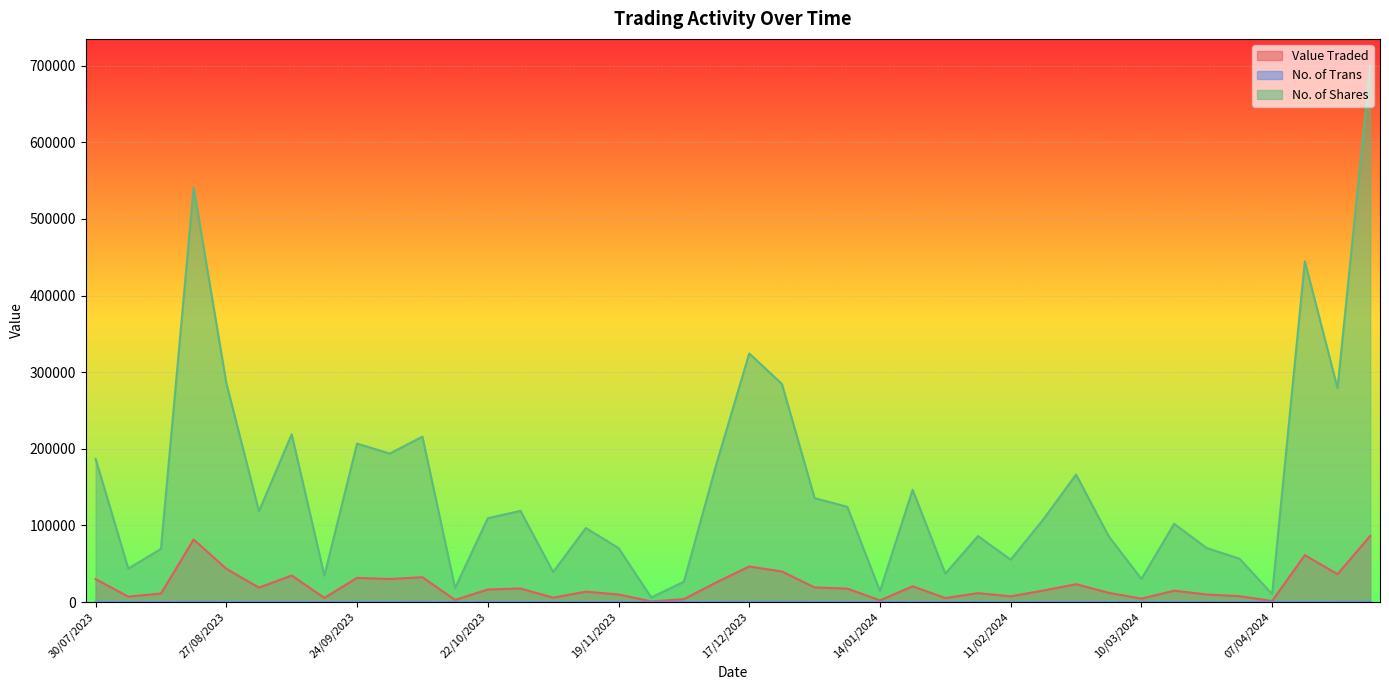

What is the highest value of the No. of Trans series?

107